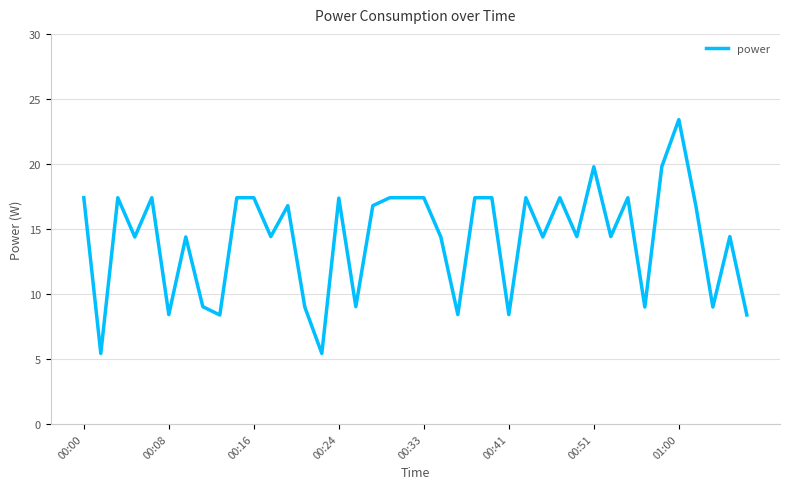

What is the difference between the maximum and minimum values?

18.0